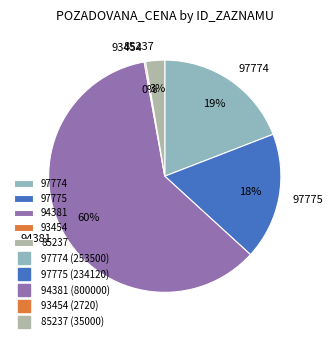

To the nearest percent, what is the average slice percentage?

20%